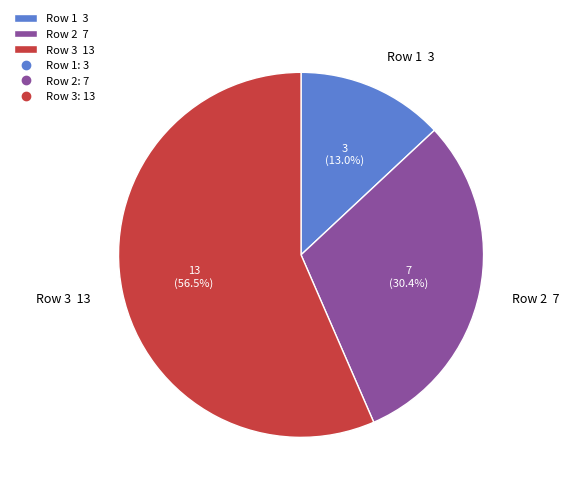

Which slice is the smallest?

Row 1 3